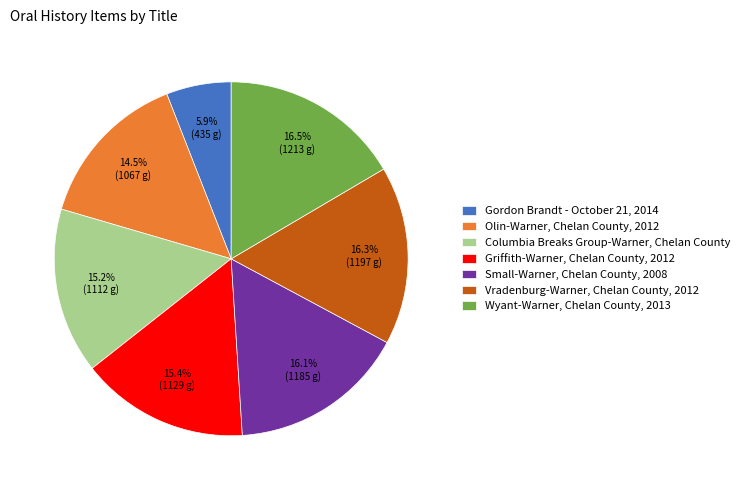

What percentage is the Gordon Brandt - October 21, 2014 slice, to the nearest percent?

6%